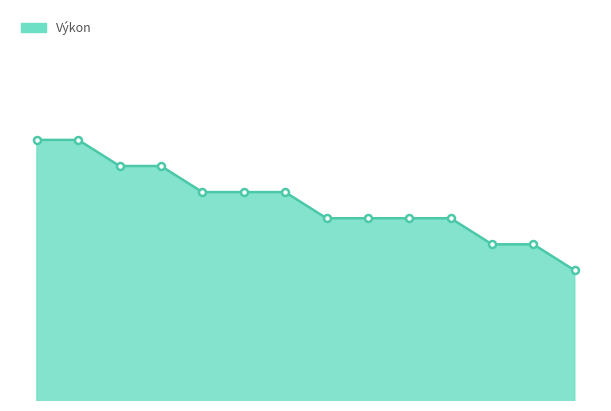

Does the chart display data point markers on the line(s)?

No